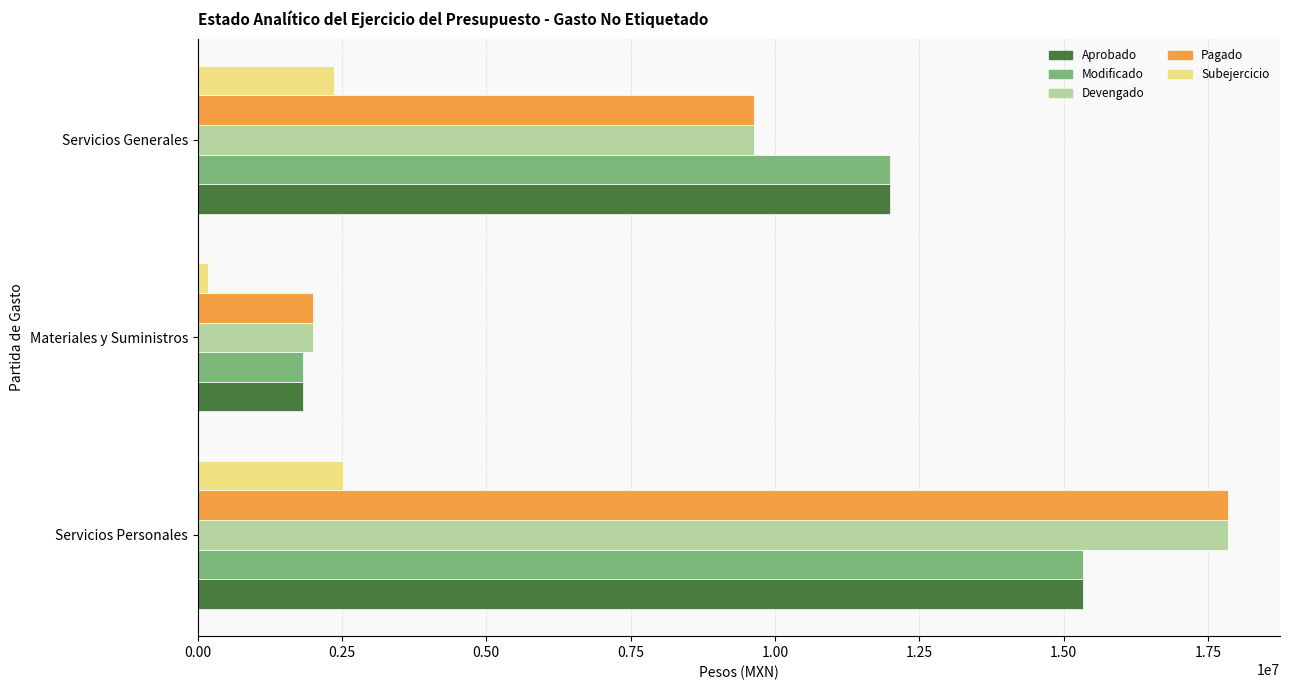

The Devengado series shows 17857574.9 at Servicios Personales. True or false?

True